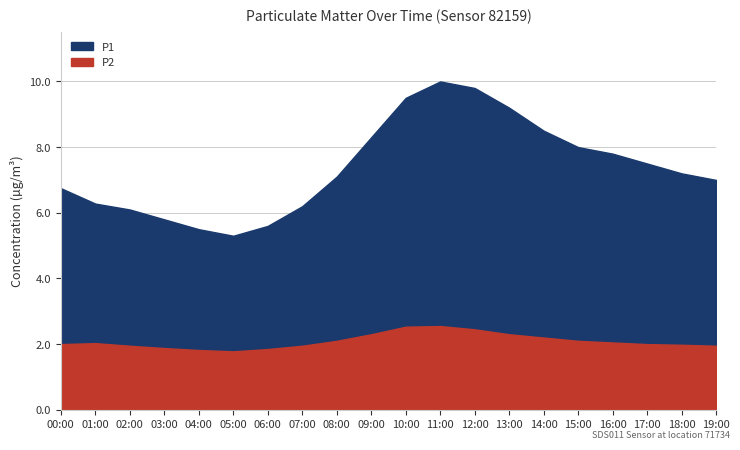

True or false: P2 has more than 0 points higher than both neighbors.

True